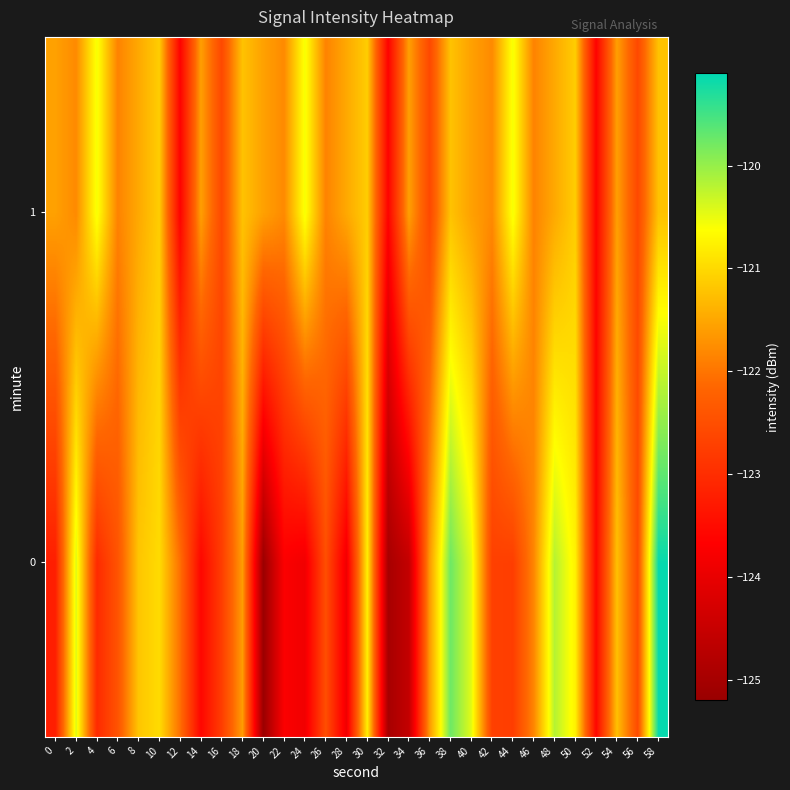

Between 30 and 42, which is larger?

30